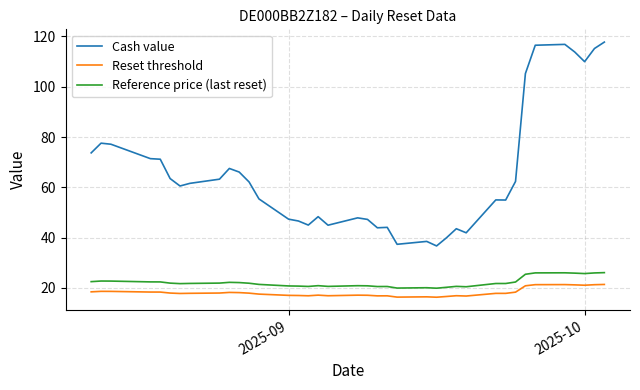

What is the difference between the maximum and minimum values in the Reset threshold series?

5.1